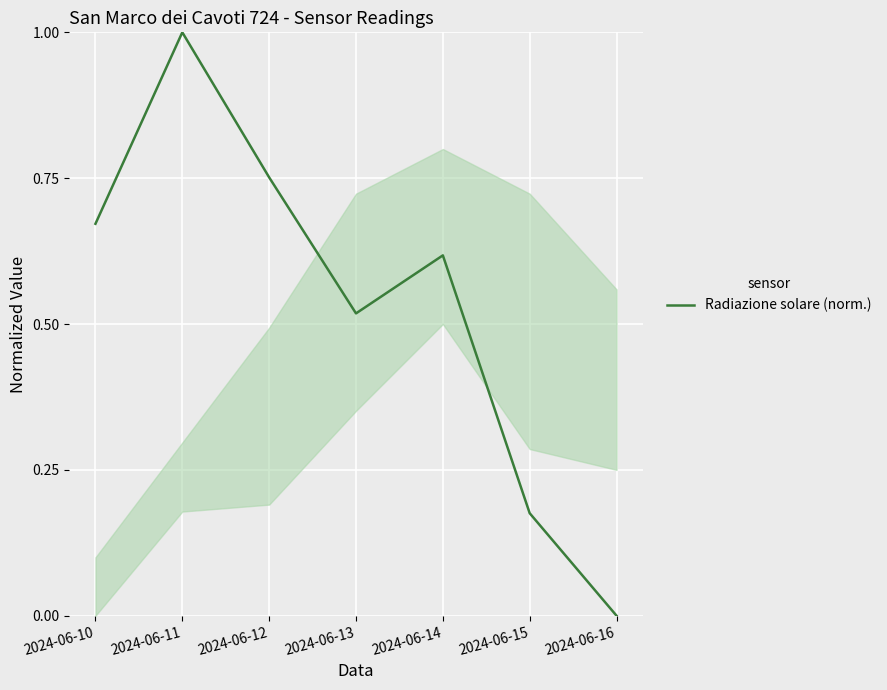

What is the value of the 6th point from the left?

0.2